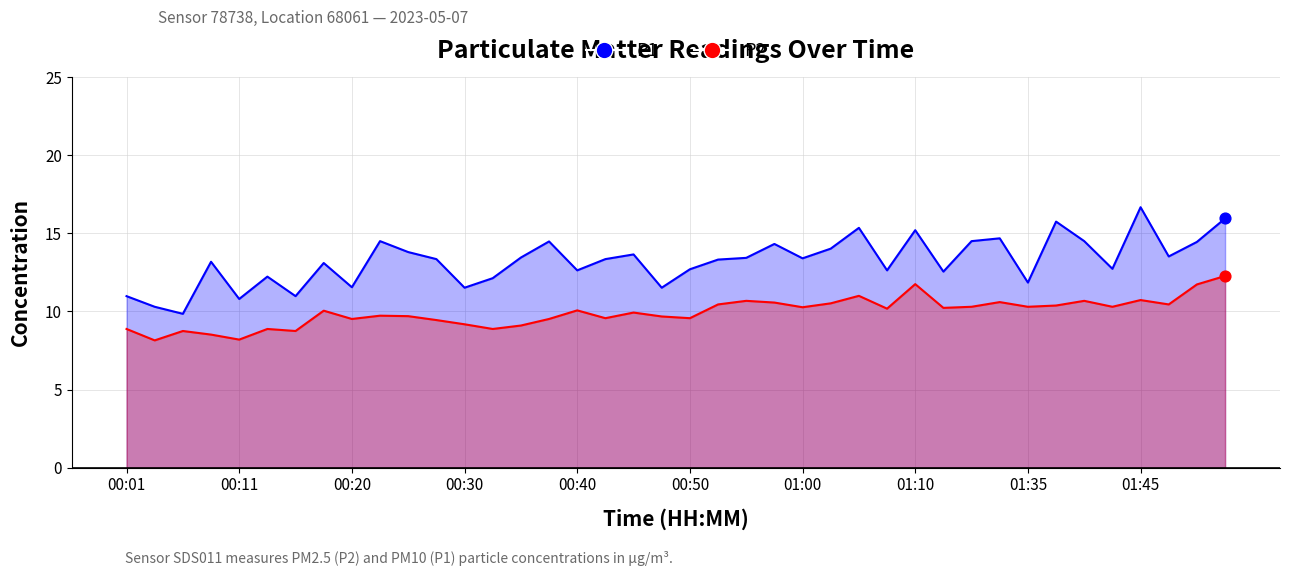

At how many categories does at least one series exceed 12?

31